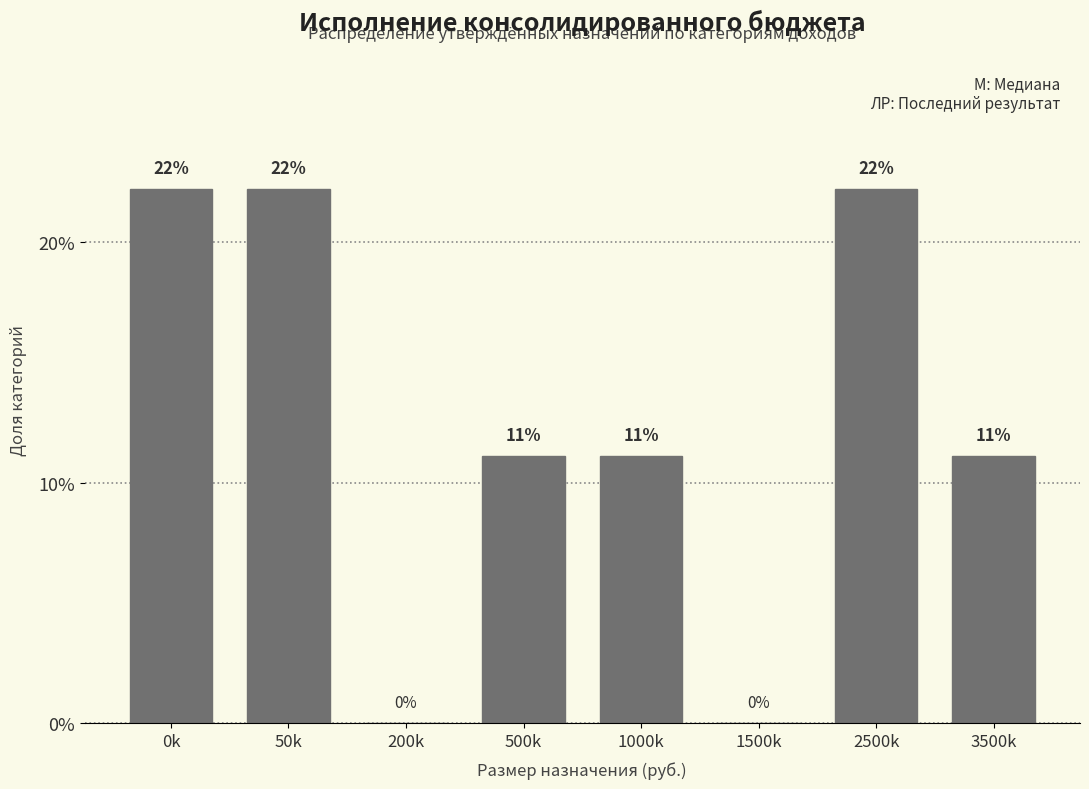

Are the bars horizontal?

No